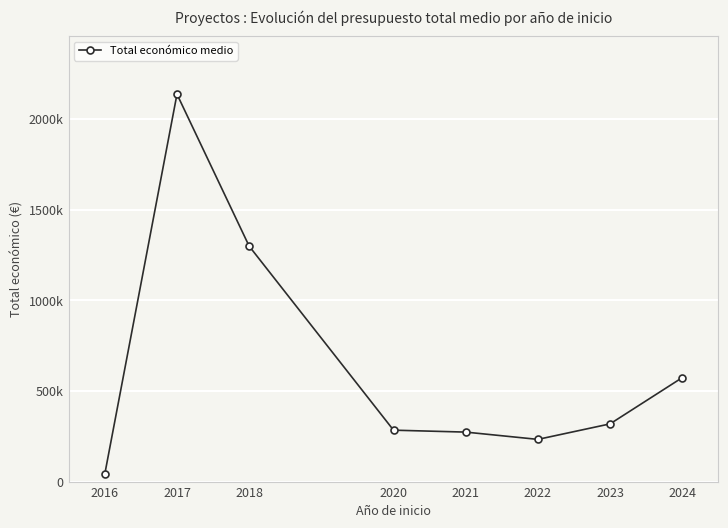

Where does the data first go above 318329?

2017